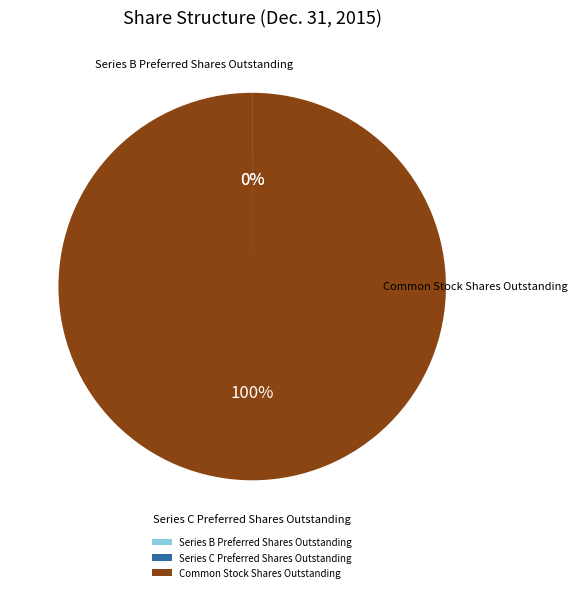

To the nearest percent, what is the combined percentage of Series B Preferred Shares Outstanding and Common Stock Shares Outstanding?

100%